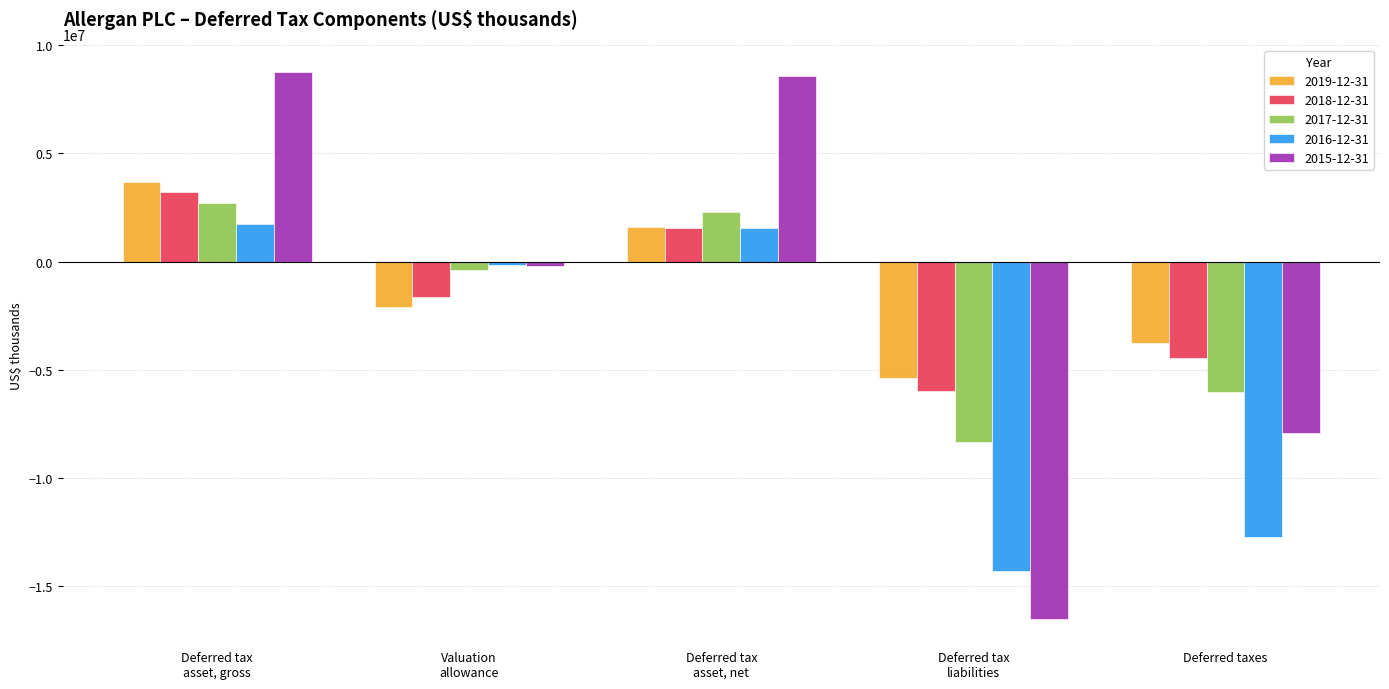

What is the value of the 2017-12-31 bar at the 5th from the left?

-6033300